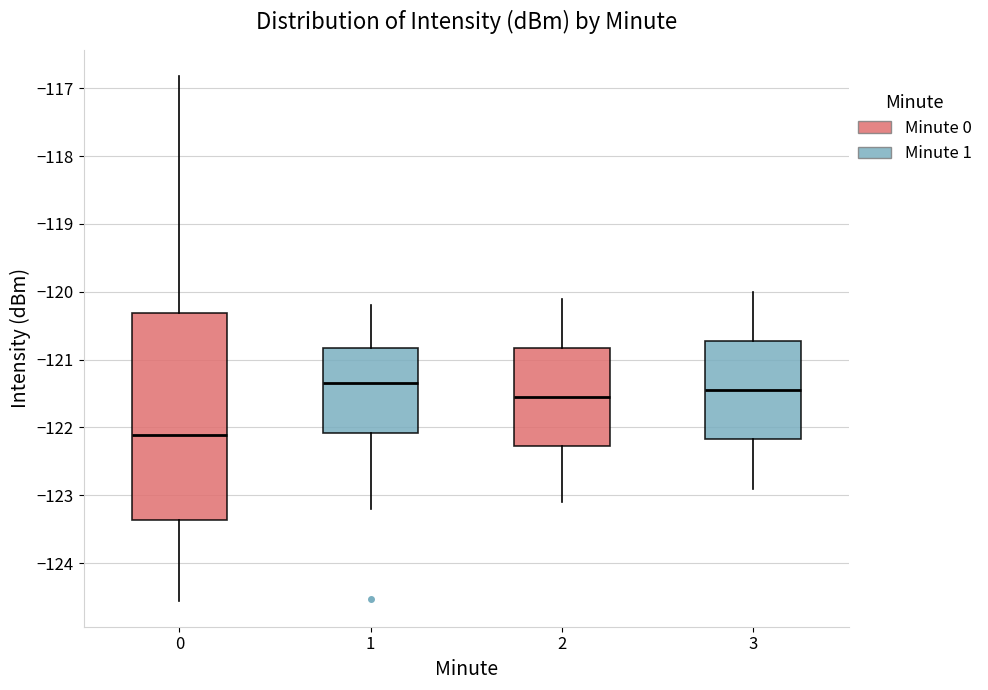

Which box's median line is the lowest?

0